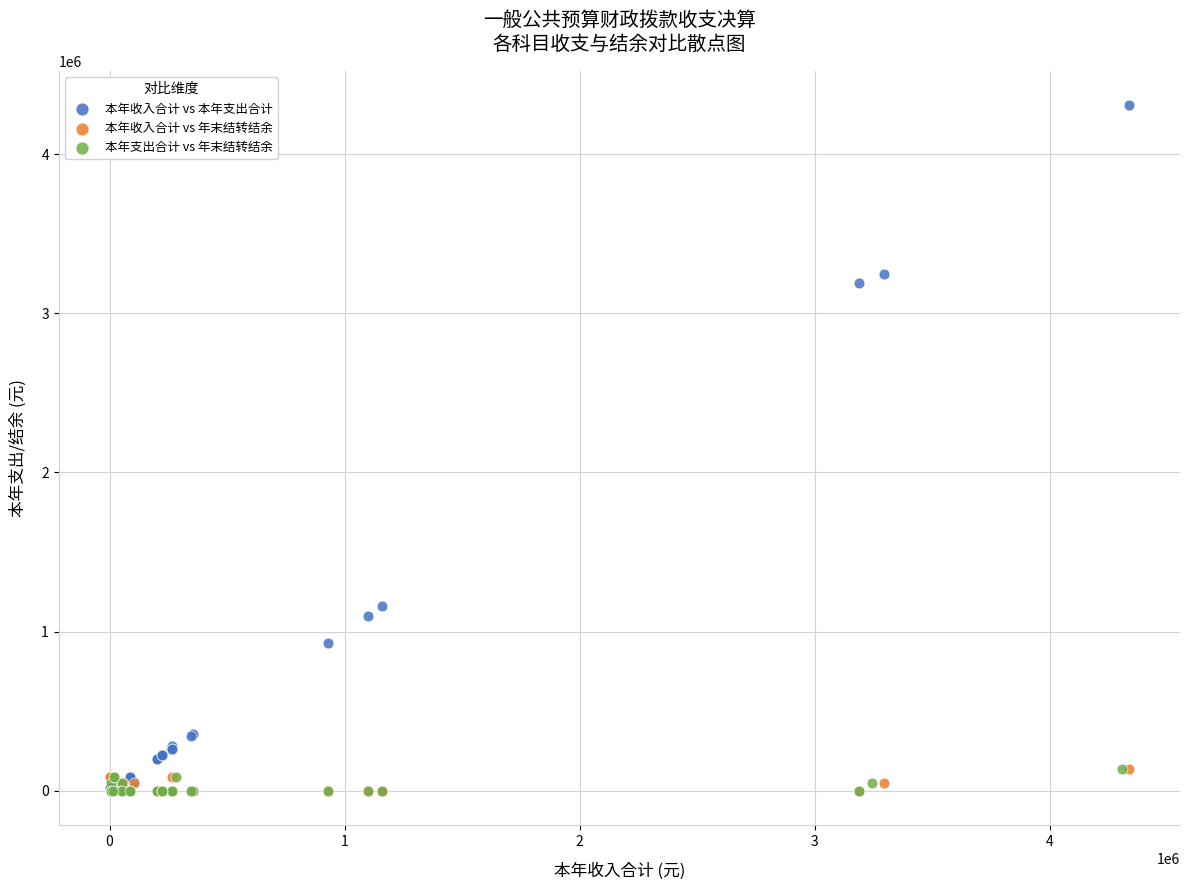

Which series has the largest Y range (max minus min)?

本年收入合计 vs 本年支出合计